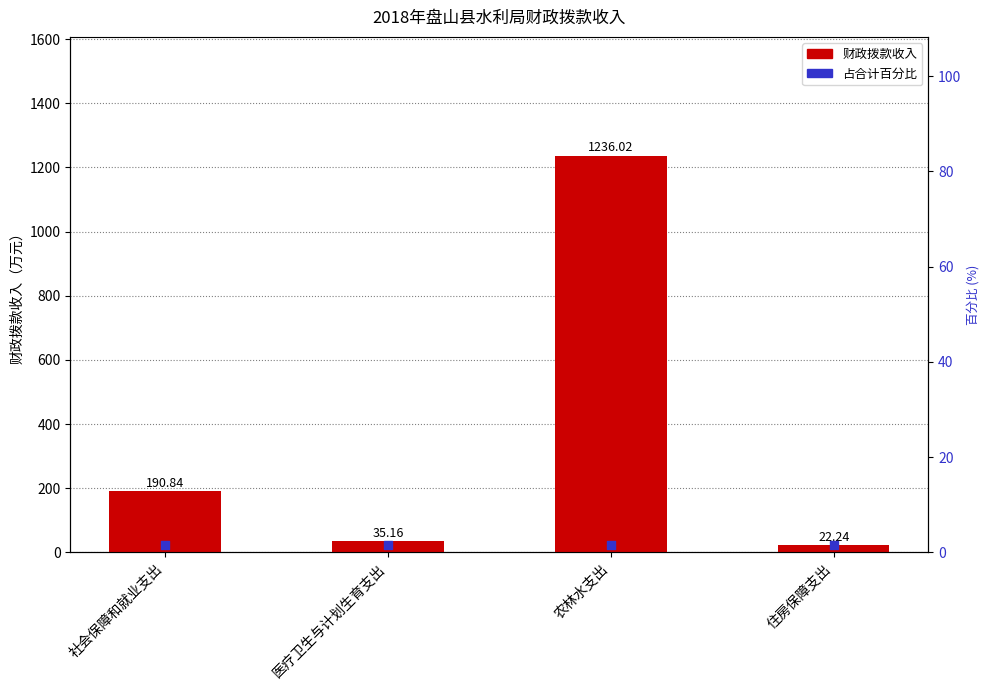

At how many categories does at least one series exceed 921?

1